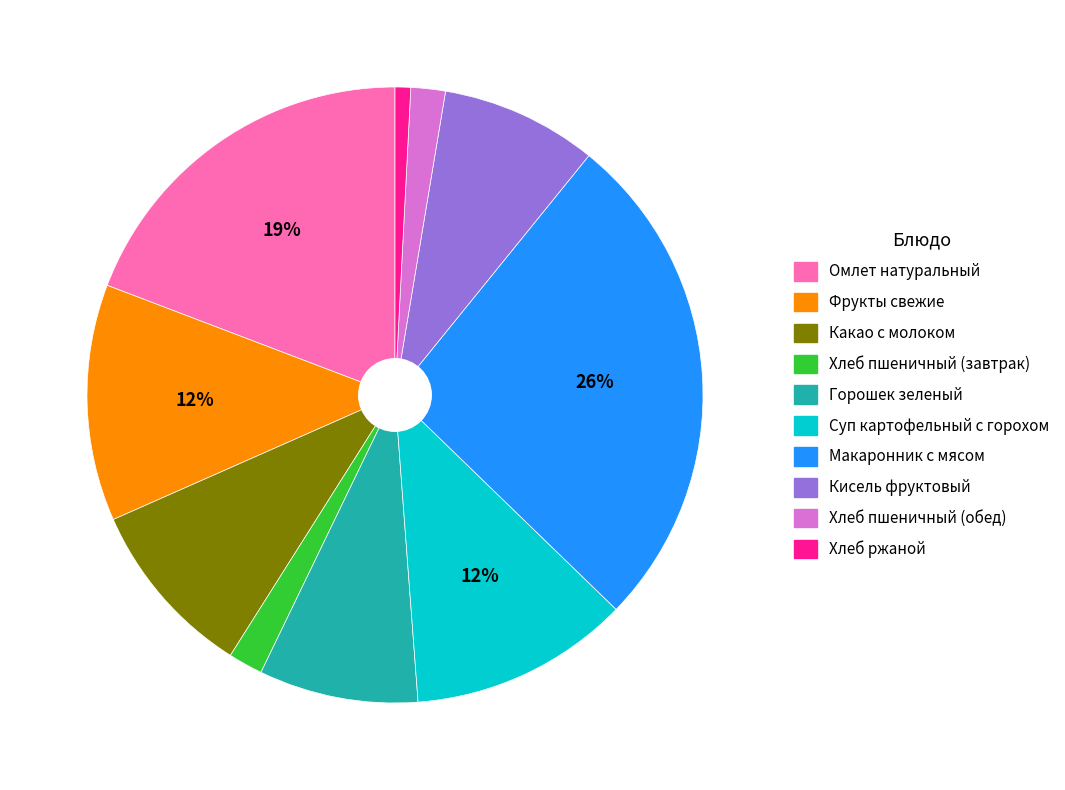

Between Горошек зеленый and Фрукты свежие, which is larger?

Фрукты свежие